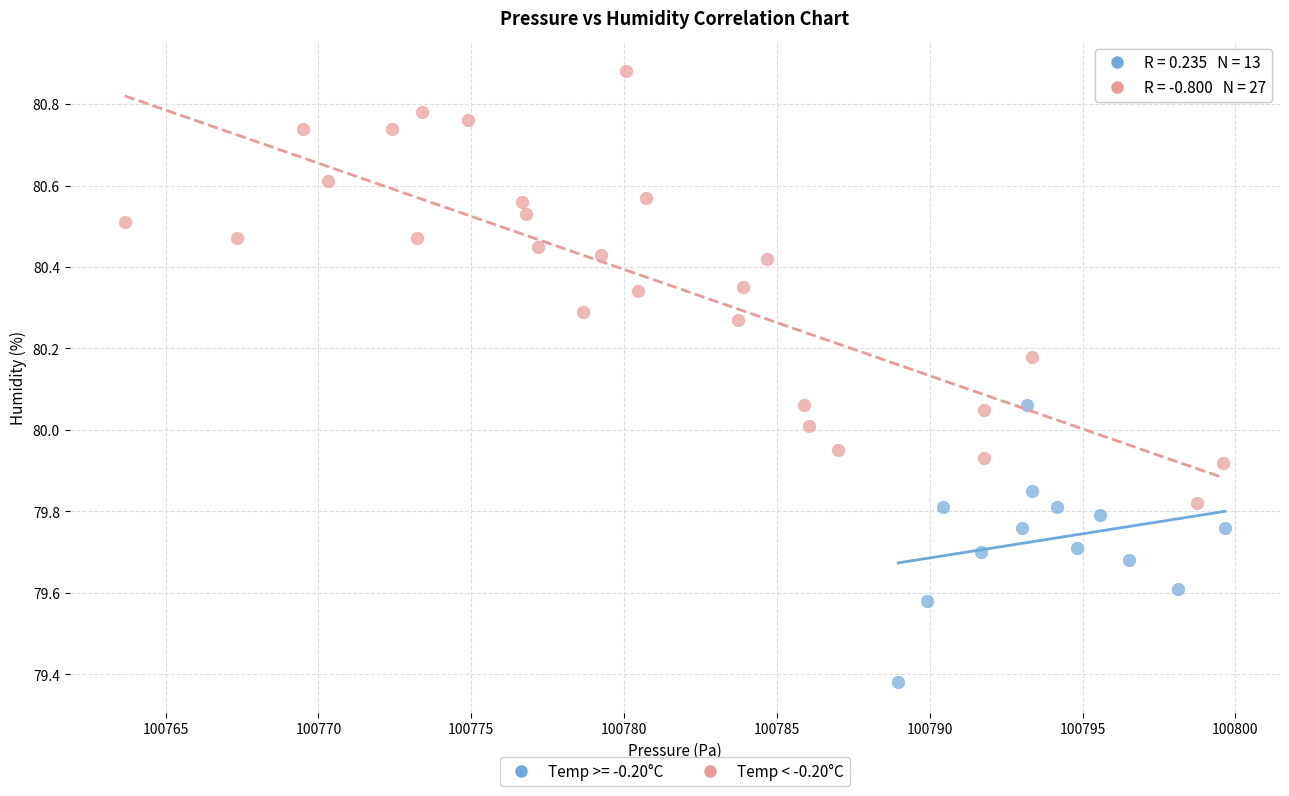

Which series has the largest Y range (max minus min)?

Temp < -0.20°C